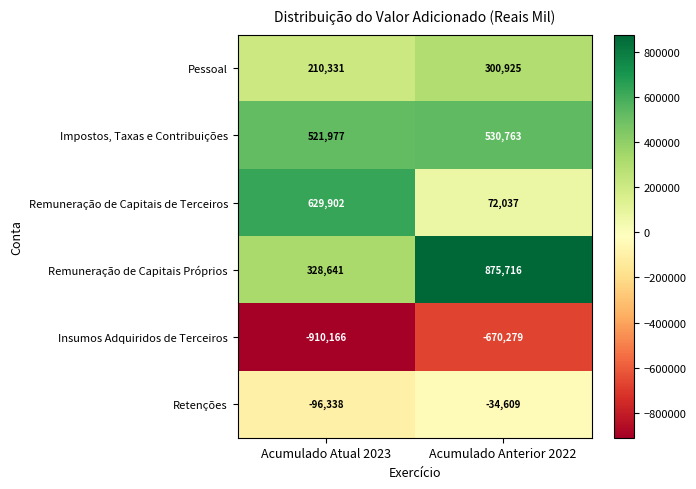

What is the minimum value shown in the chart?

-910166